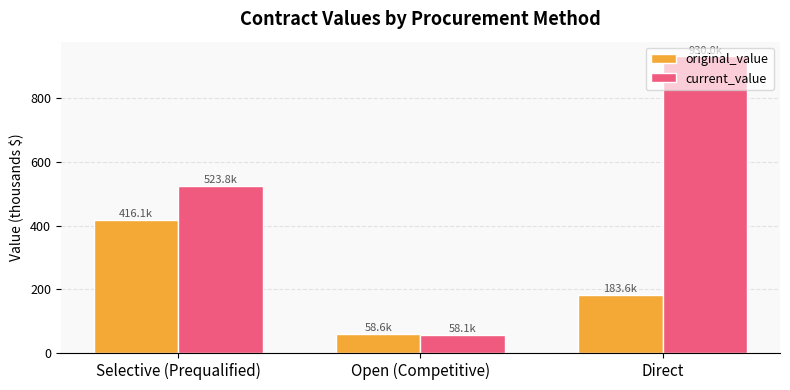

Between Open (Competitive) and Direct, which series saw the biggest shift?

current_value